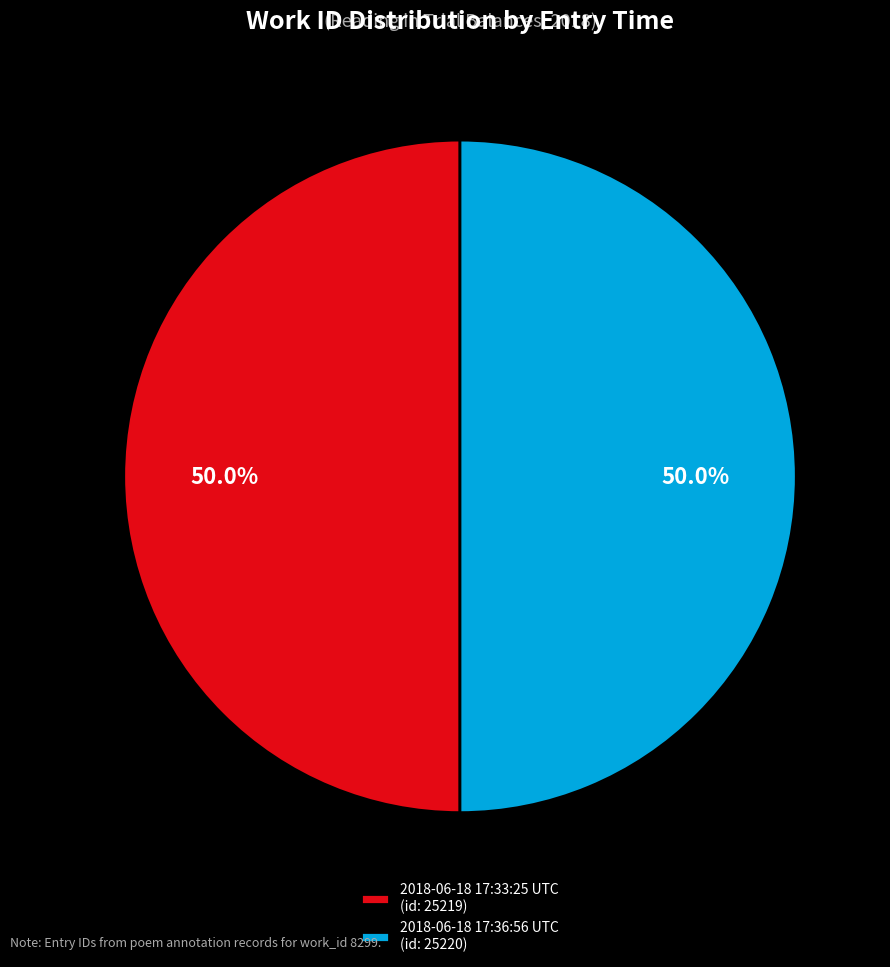

Is the sum of 2018-06-18 17:33:25 UTC (id: 25219) and 2018-06-18 17:36:56 UTC (id: 25220) greater than half?

Yes